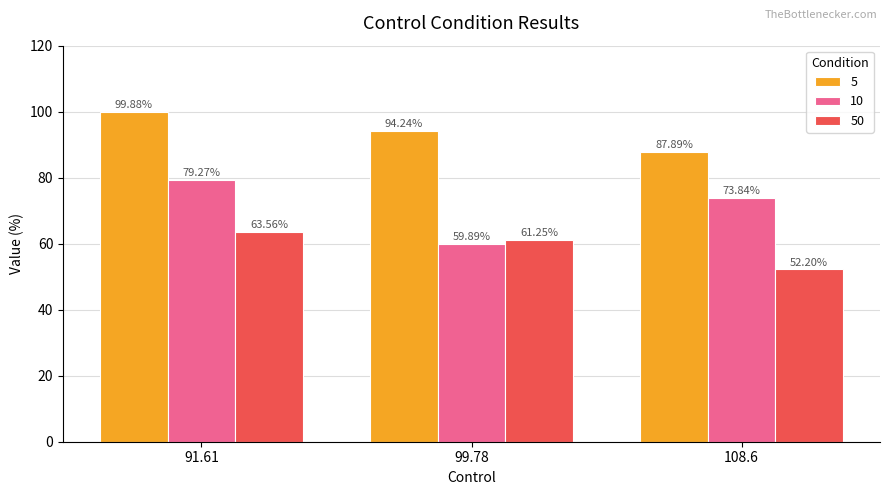

The 5 series shows 153.4 at 91.61. True or false?

False